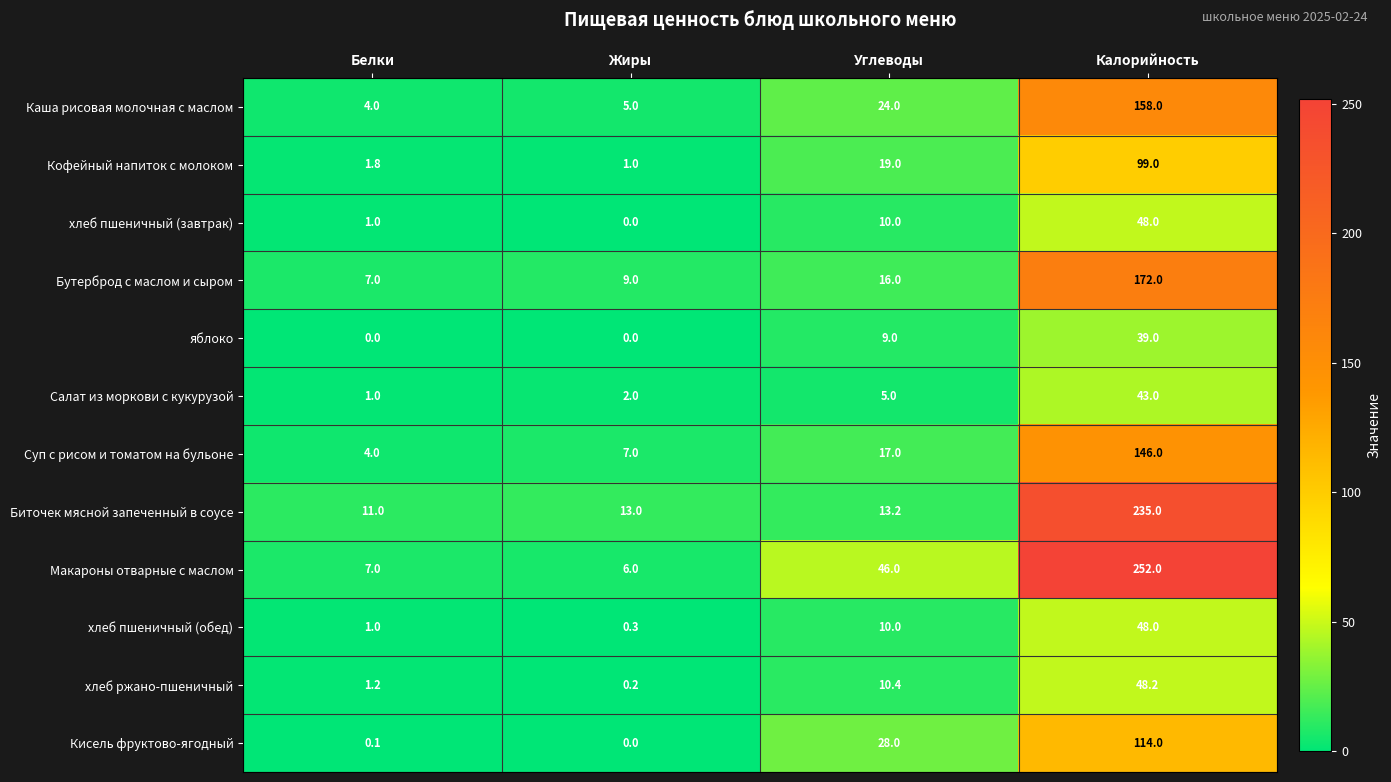

What is the maximum value for яблоко?

39.0